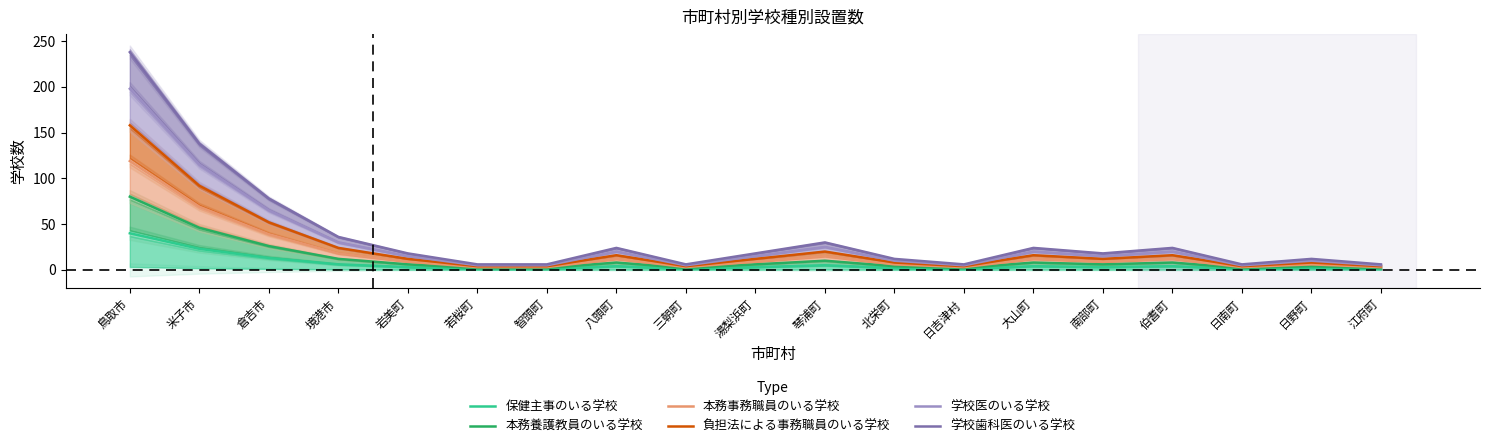

In 学校医のいる学校, how many points are lower than both neighbors (excluding endpoints)?

4